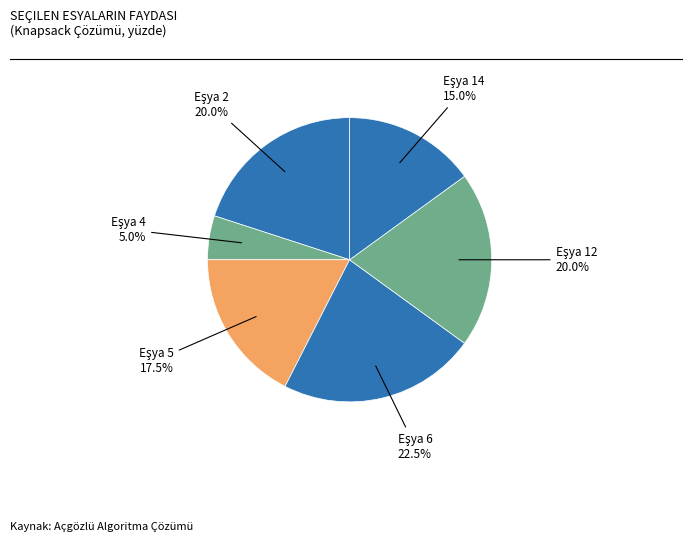

Does any single category account for the majority?

No